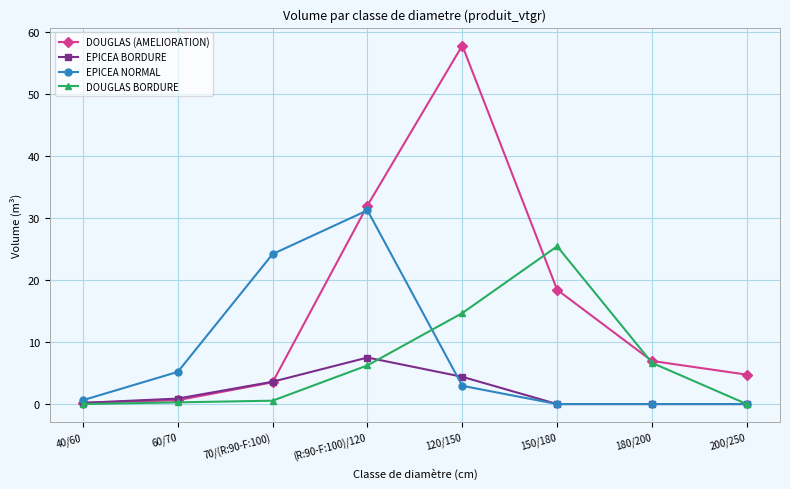

What is the label of the 2nd point from the right?

180/200